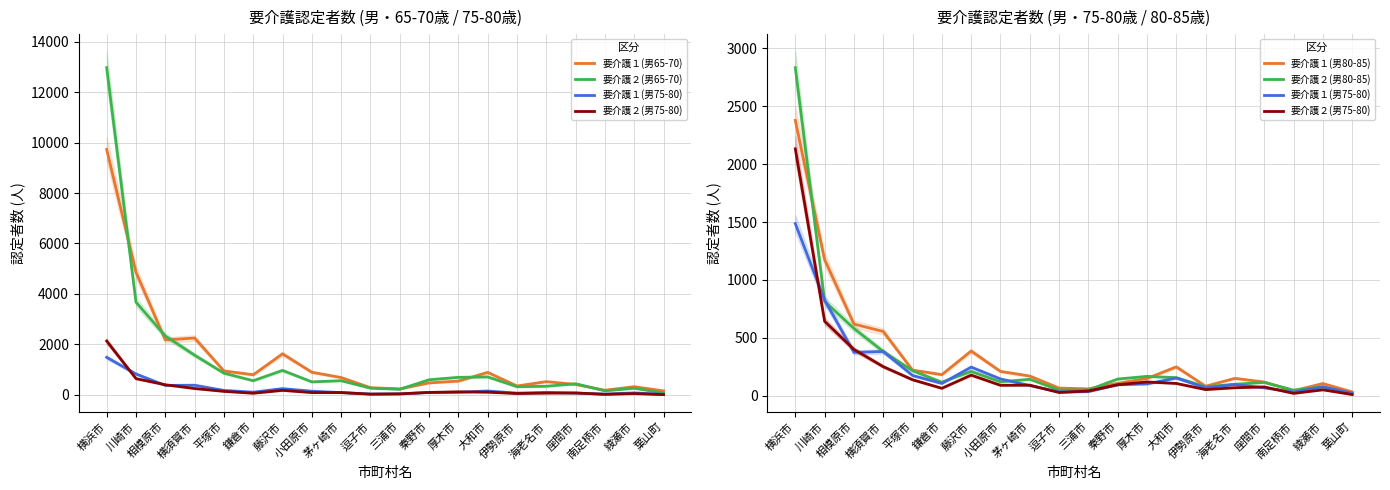

What is the total value across all series at 海老名市?

1280